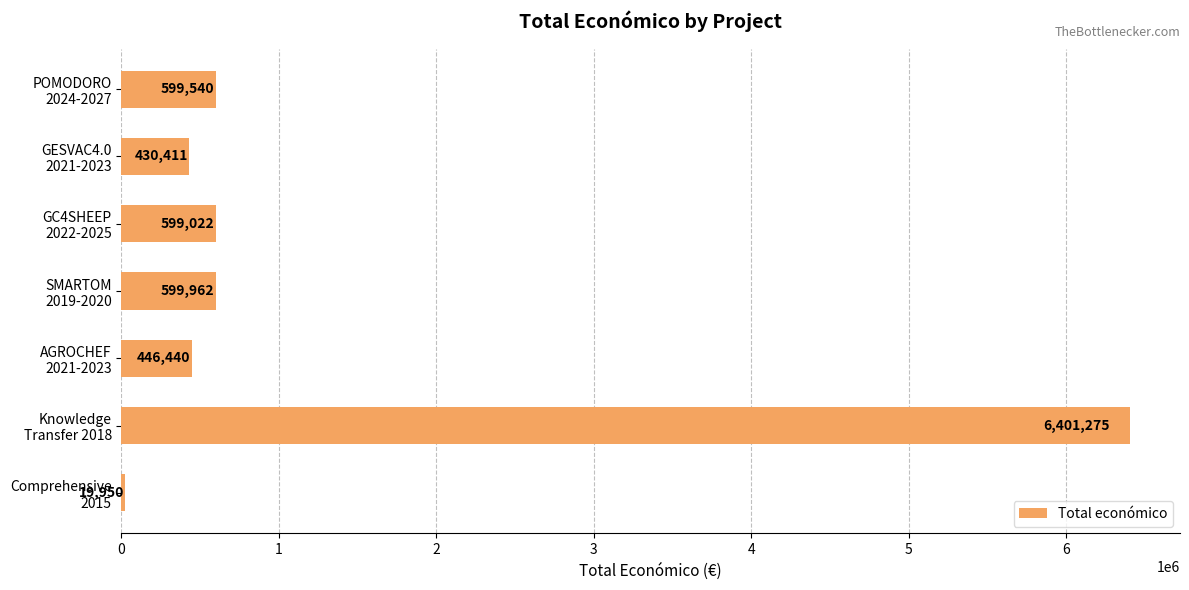

What is the sum of all values?

9096600